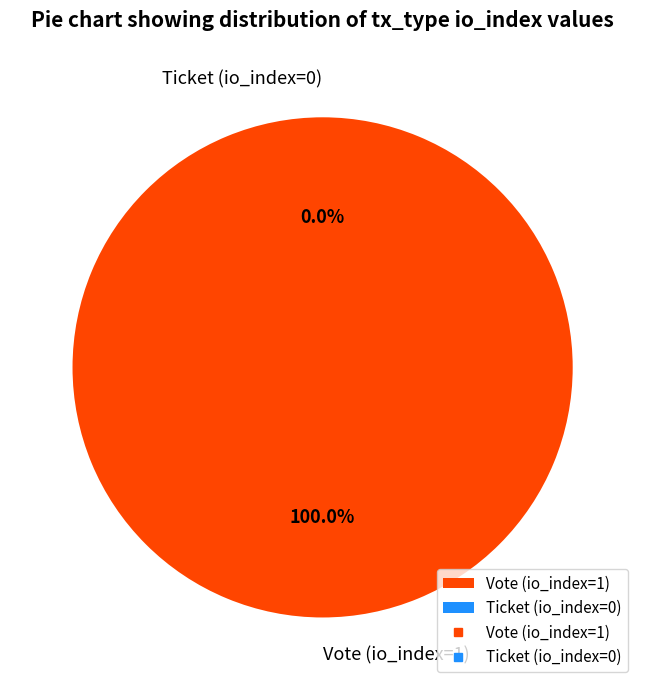

What percentage do Ticket (io_index=0) and Vote (io_index=1) together represent?

100.0%